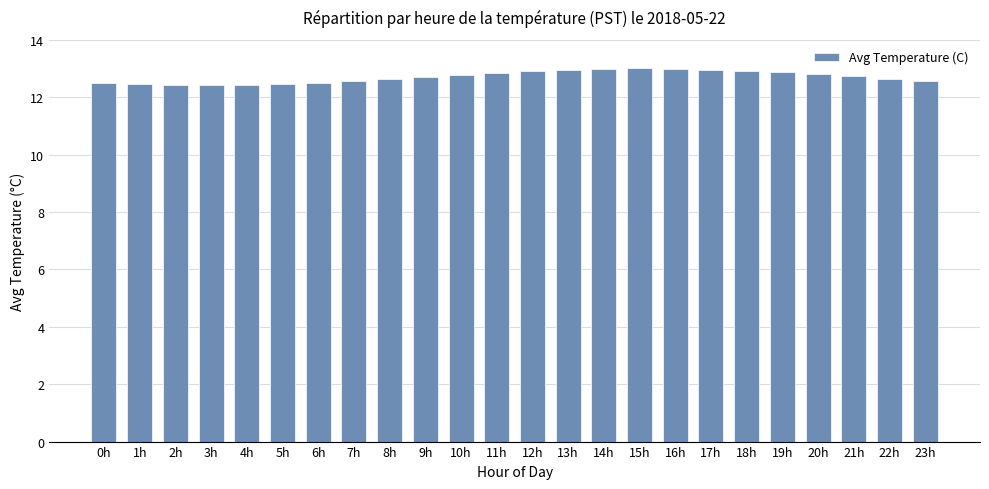

What is the change in value from 5h to 8h?

+0.2